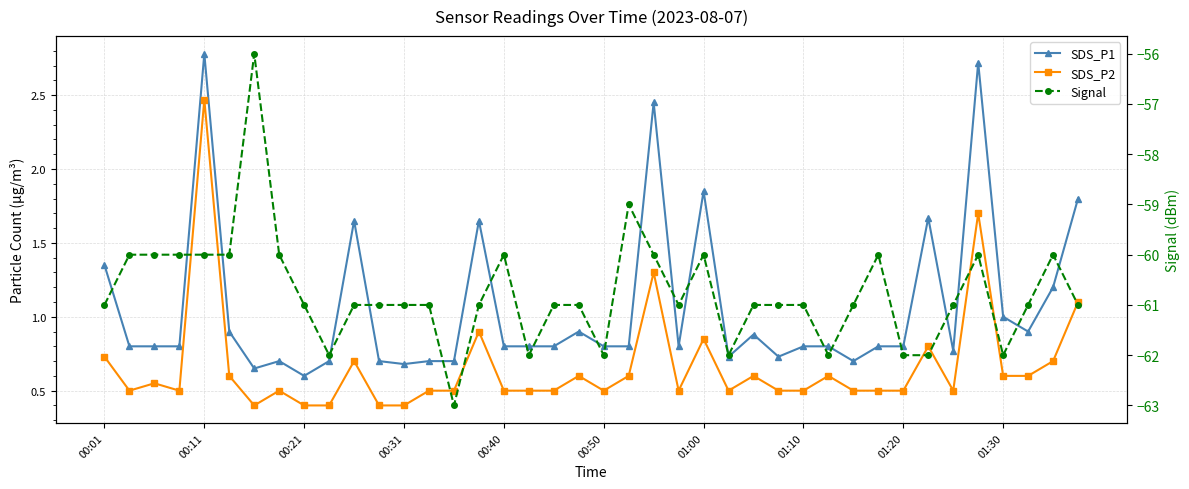

Which series has the largest range (max minus min)?

Signal